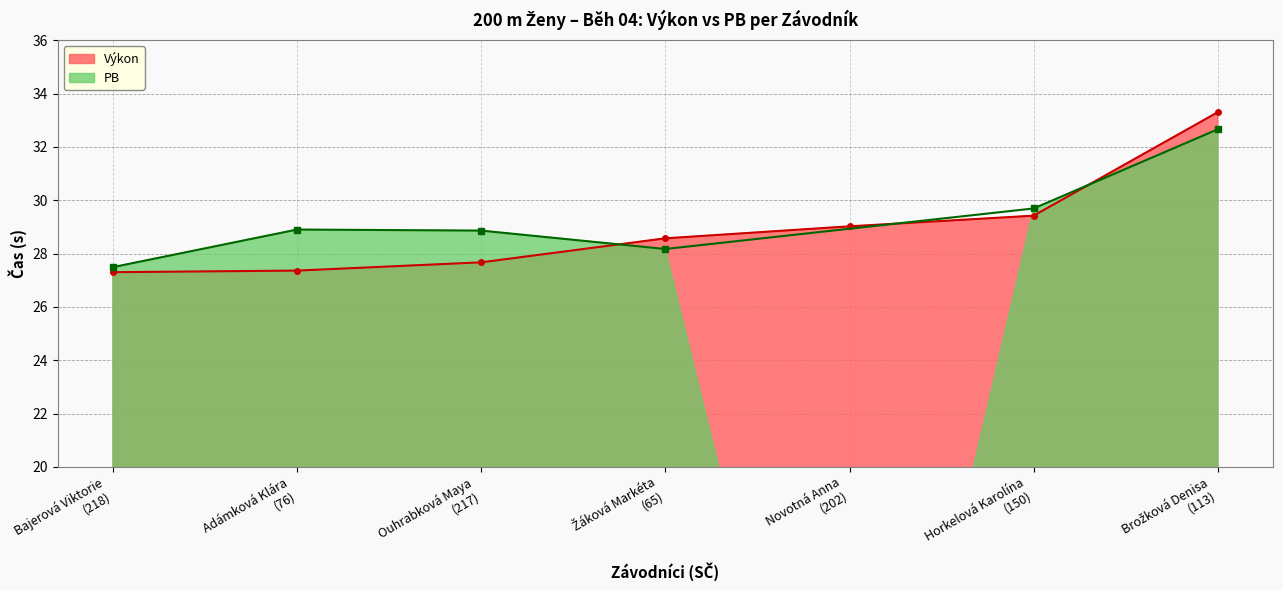

What is the change in value from Bajerová Viktorie
(218) to Novotná Anna
(202)?

+1.7